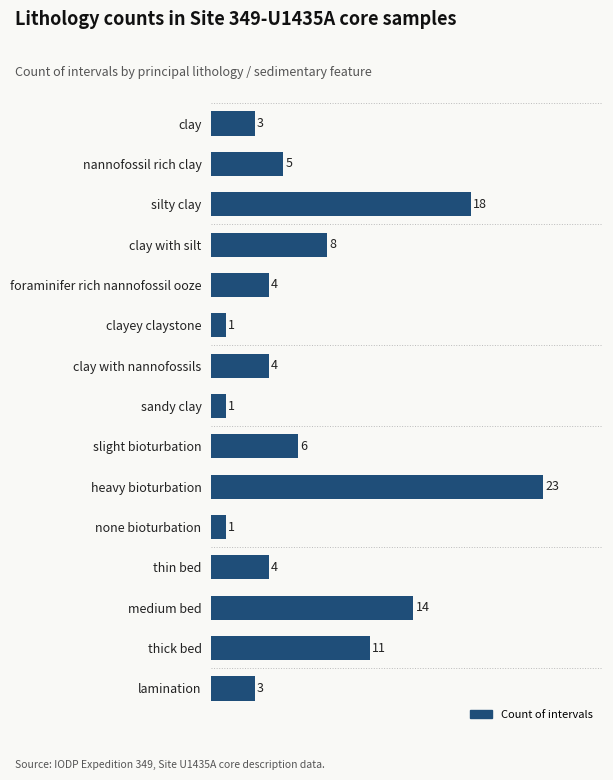

What is the label of the 13th bar from the top?

medium bed